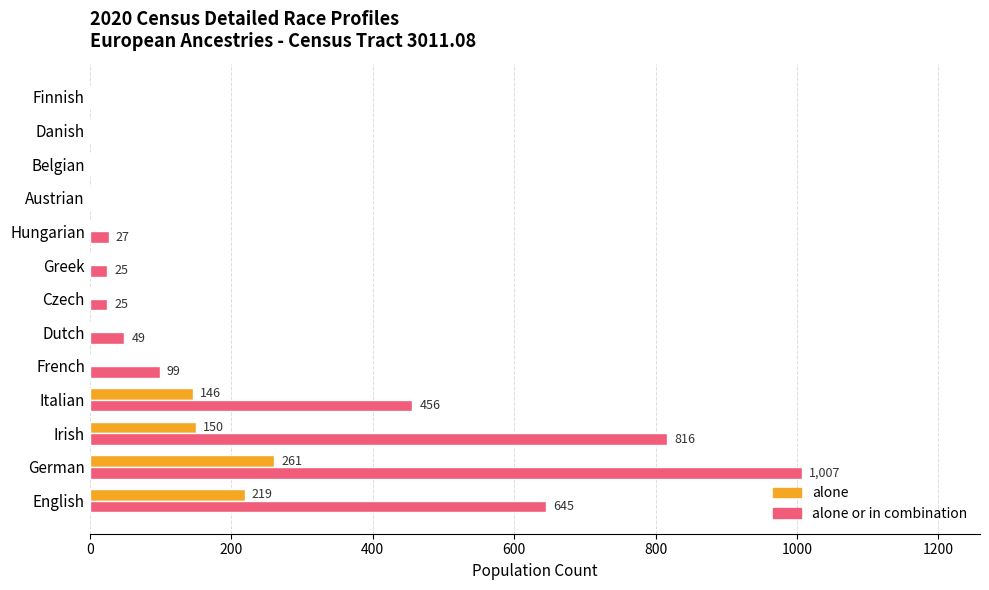

What are all the series names shown in the legend?

alone, alone or in combination